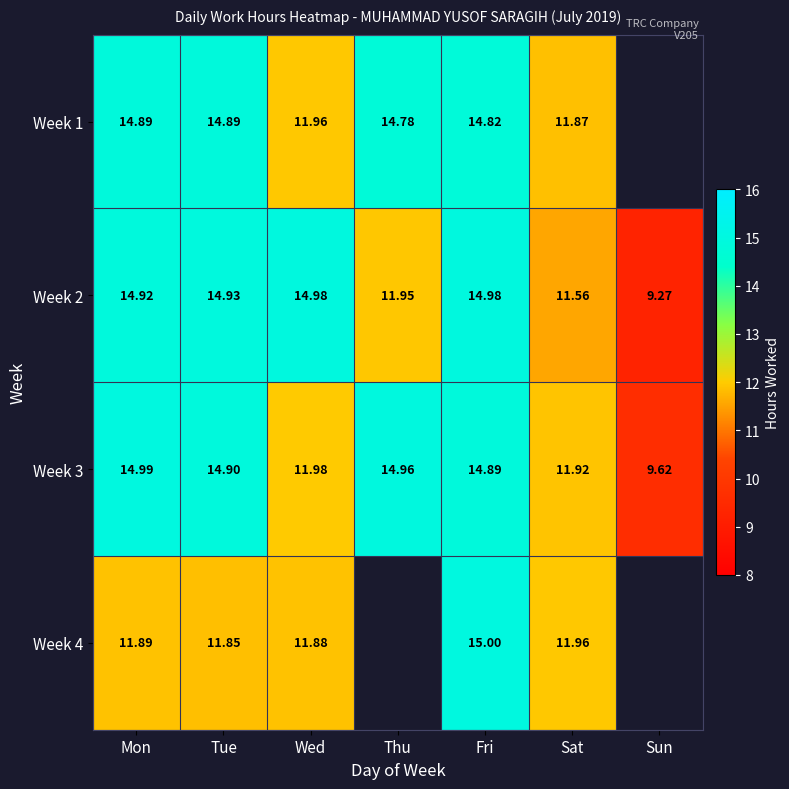

Which category has the highest value across all series?

Fri